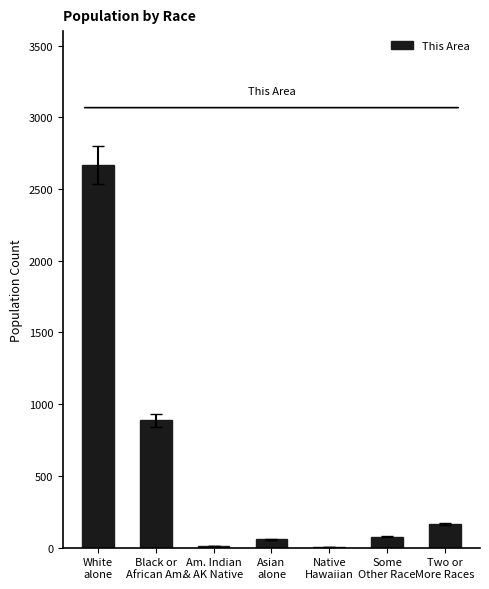

What is the sum of all values?

3870